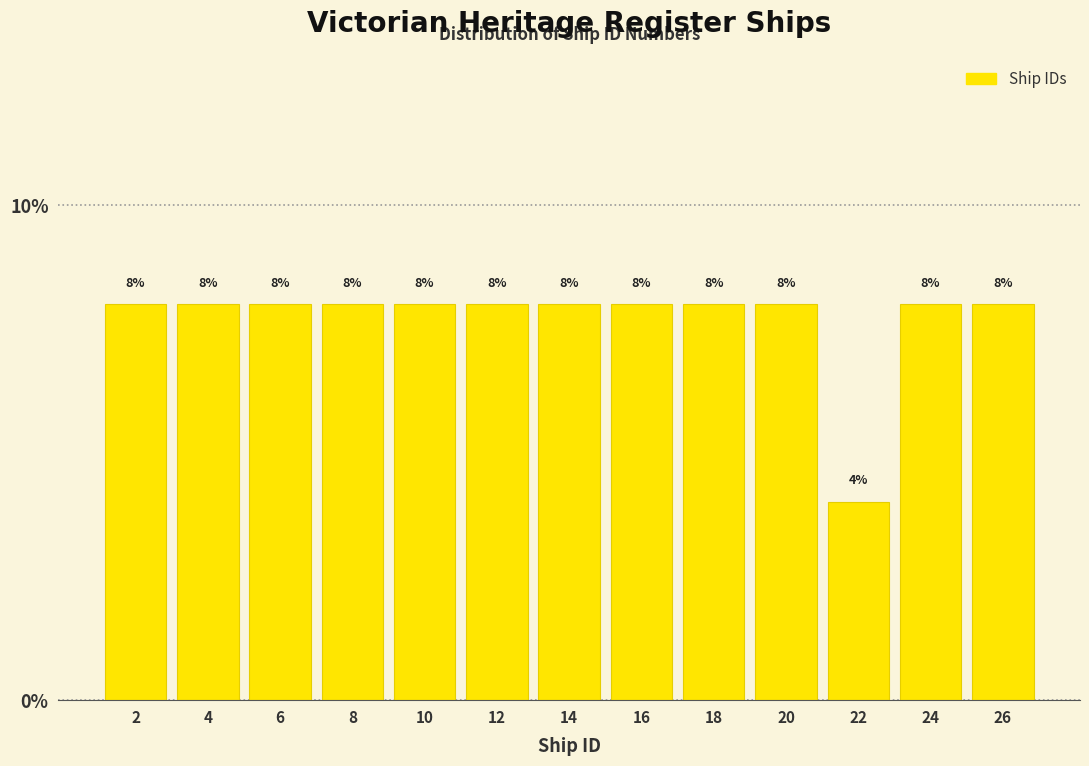

Reading left to right, list all the values displayed in this chart.

2=8	4=8	6=8	8=8	10=8	12=8	14=8	16=8	18=8	20=8	22=4	24=8	26=8